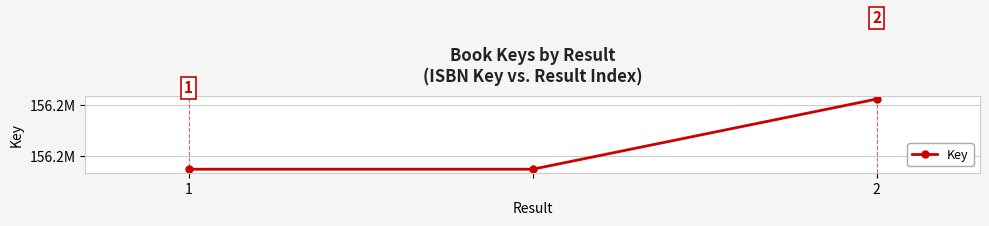

List the labels in order of value, largest first.

2, 1, 2